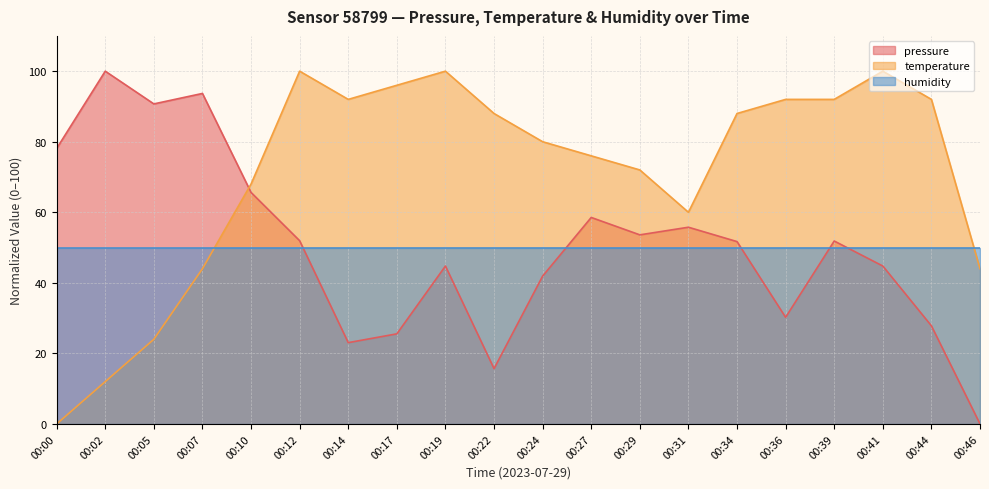

True or false: pressure and temperature cross at least once.

True